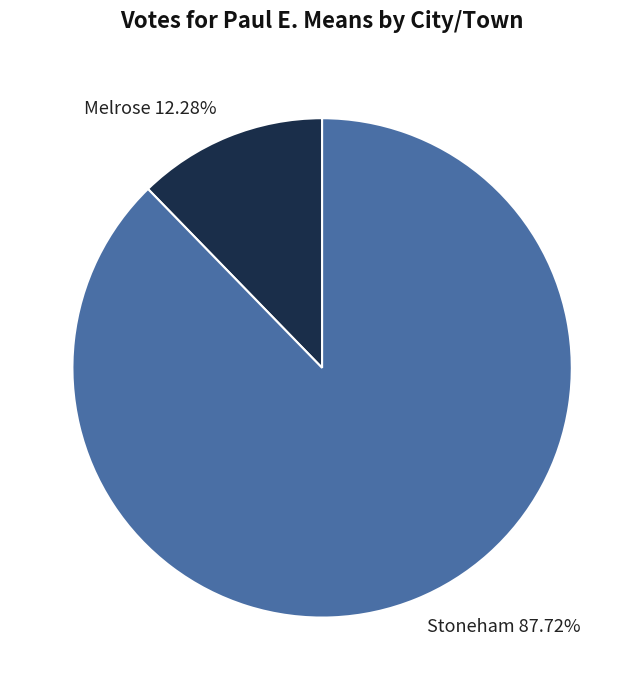

Which slice is the smallest?

Melrose